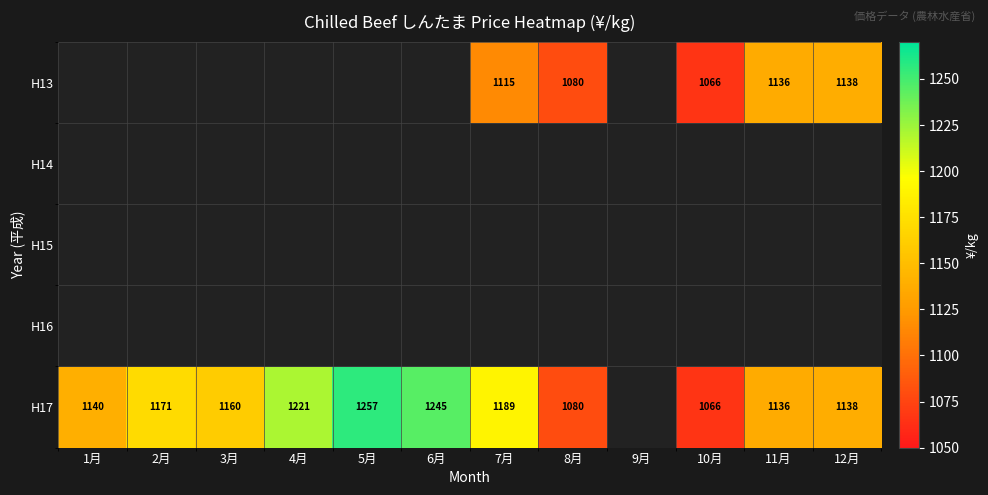

Which category has the highest value across all series?

5月